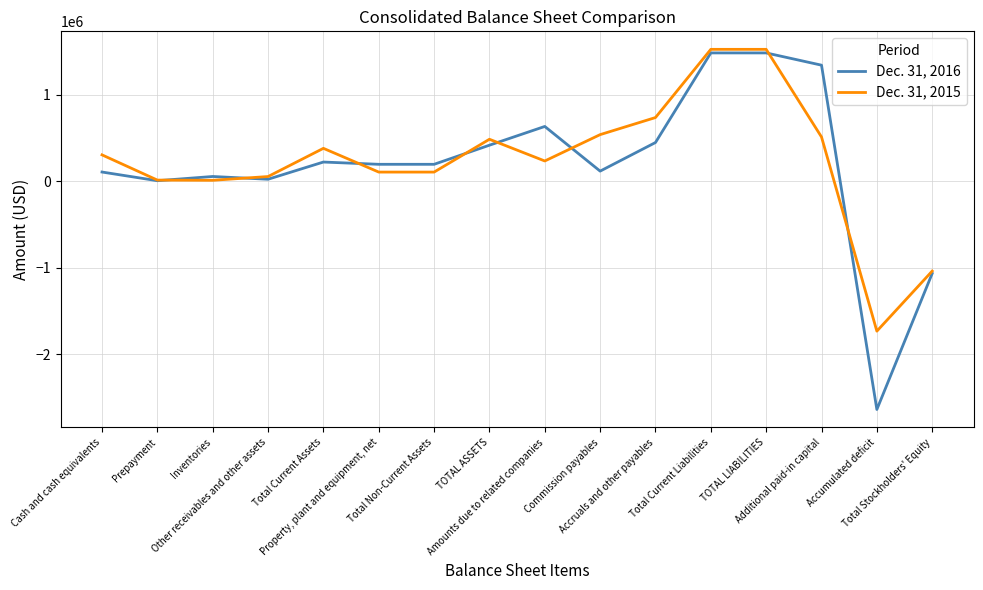

What position from the left is Commission payables?

10